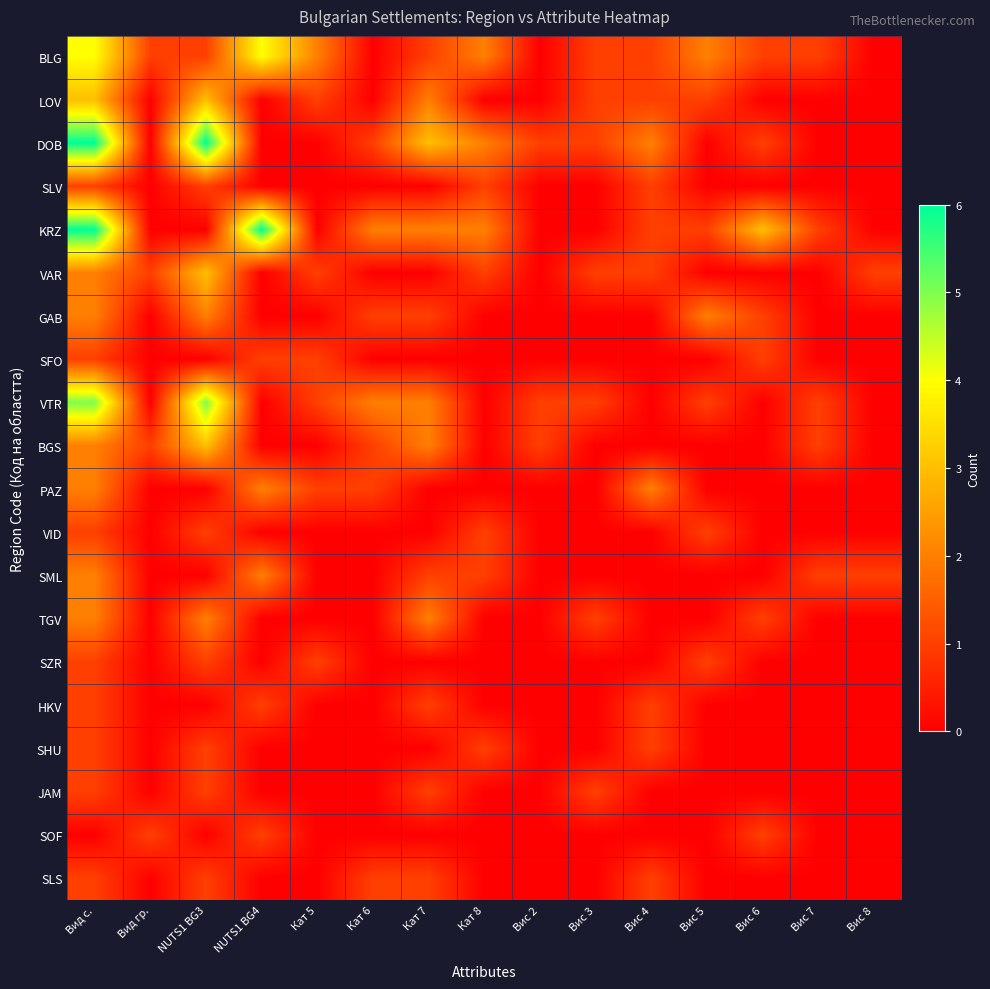

What is the total value across all series at NUTS1 BG3?

31